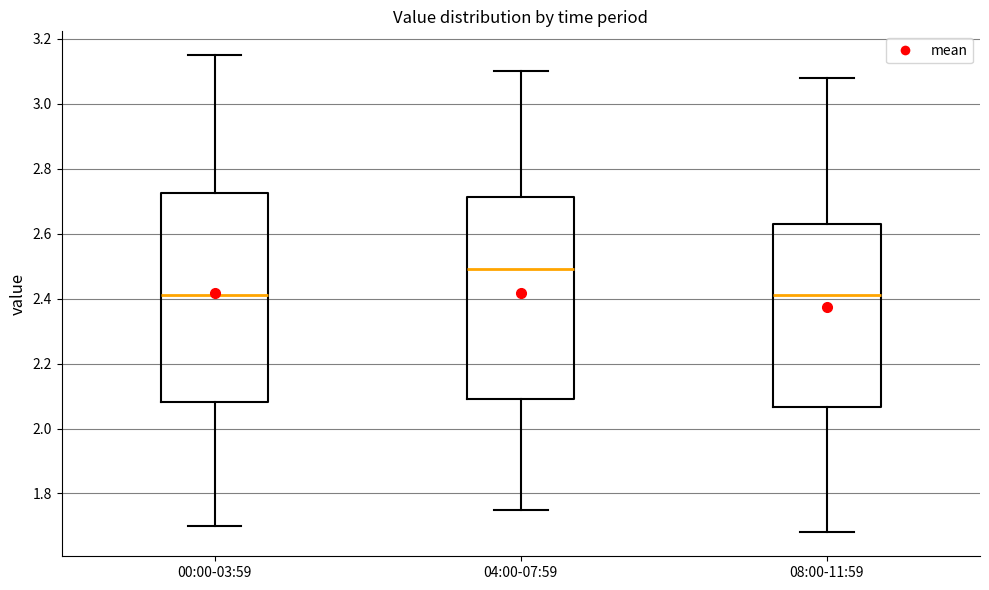

Reading left to right, read every box against the y-axis: the position of its median line, the range the box covers, and the ends of its whiskers. The values are not printed on the chart, so give them approximately, as read against the axis.

00:00-03:59: median 2.42, box 2.08 to 2.72, whiskers 1.70 to 3.16
04:00-07:59: median 2.50, box 2.10 to 2.72, whiskers 1.76 to 3.10
08:00-11:59: median 2.42, box 2.06 to 2.64, whiskers 1.68 to 3.08